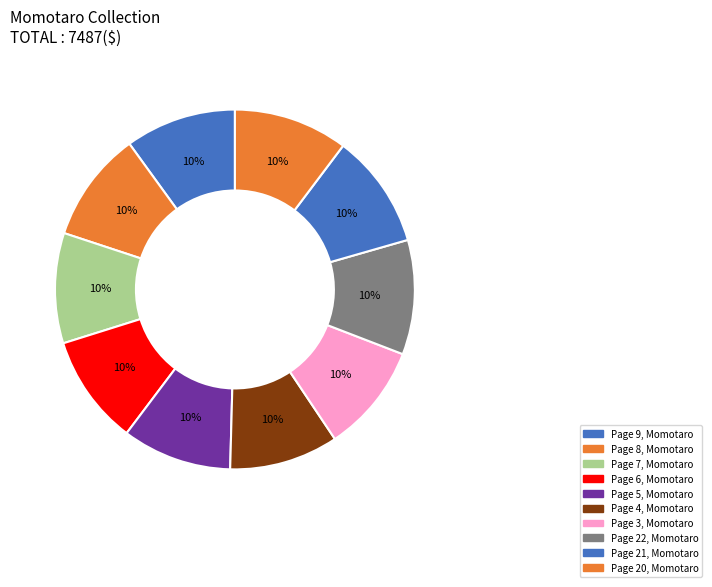

Rank the categories by value from lowest to highest.

Page 3, Momotaro, Page 4, Momotaro, Page 5, Momotaro, Page 6, Momotaro, Page 7, Momotaro, Page 8, Momotaro, Page 9, Momotaro, Page 20, Momotaro, Page 21, Momotaro, Page 22, Momotaro